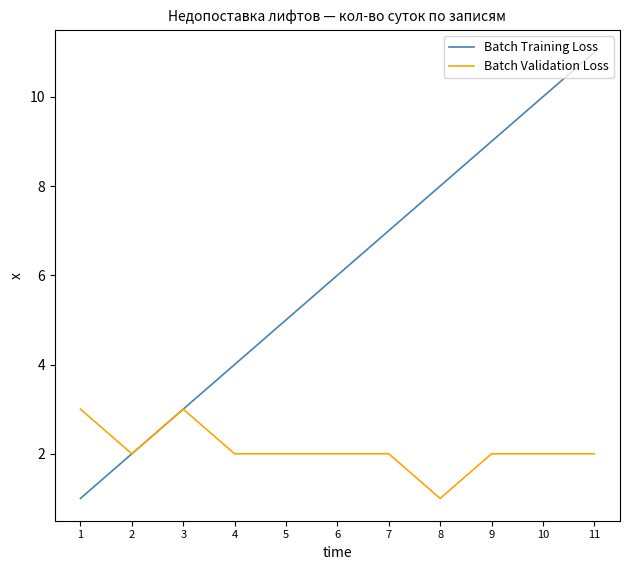

List the series in order of their peak value, lowest first.

Batch Validation Loss, Batch Training Loss